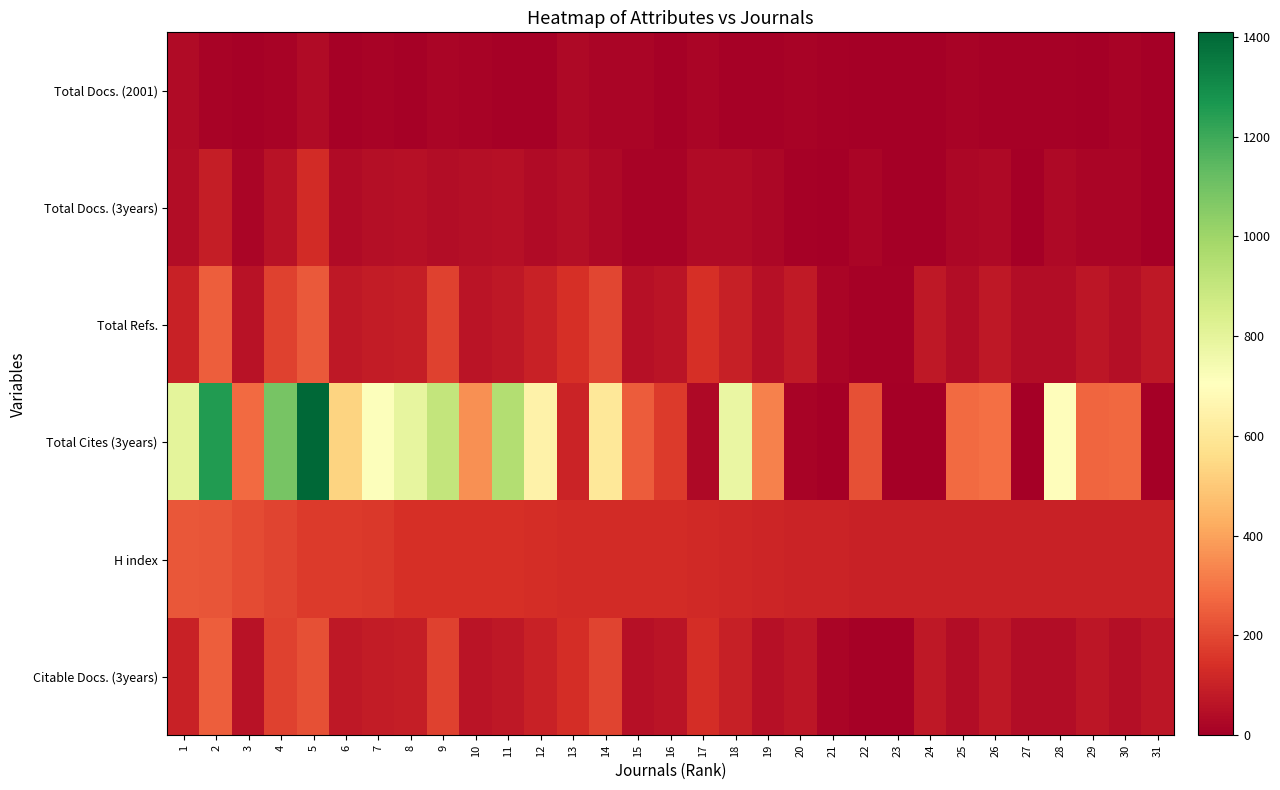

Reading left to right, list all the values displayed in this chart.

Total Docs. (2001): 1=36	2=15	3=11	4=16	5=37	6=10	7=14	8=6	9=20	10=15	11=10	12=11	13=30	14=17	15=18	16=11	17=20	18=8	19=9	20=15	21=9	22=3	23=3	24=4	25=15	26=11	27=10	28=10	29=5	30=16	31=5
Total Docs. (3years): 1=44	2=93	3=20	4=58	5=130	6=37	7=49	8=53	9=44	10=46	11=54	12=35	13=48	14=30	15=16	16=15	17=36	18=38	19=23	20=9	21=0	22=18	23=0	24=0	25=27	26=29	27=0	28=28	29=19	30=18	31=0
Total Refs.: 1=101	2=249	3=60	4=187	5=239	6=75	7=85	8=91	9=186	10=63	11=77	12=100	13=138	14=193	15=50	16=62	17=141	18=94	19=55	20=78	21=20	22=7	23=6	24=72	25=39	26=77	27=41	28=44	29=70	30=48	31=74
Total Cites (3years): 1=802	2=1250	3=280	4=1086	5=1409	6=532	7=712	8=792	9=906	10=361	11=949	12=644	13=107	14=601	15=244	16=170	17=30	18=779	19=330	20=13	21=0	22=215	23=0	24=0	25=278	26=288	27=0	28=697	29=267	30=274	31=0
H index: 1=235	2=226	3=207	4=189	5=170	6=167	7=161	8=141	9=141	10=140	11=139	12=135	13=131	14=130	15=130	16=128	17=123	18=120	19=111	20=108	21=105	22=103	23=103	24=100	25=100	26=100	27=100	28=100	29=100	30=100	31=100
Citable Docs. (3years): 1=101	2=249	3=60	4=187	5=220	6=75	7=85	8=91	9=186	10=63	11=77	12=100	13=134	14=192	15=50	16=62	17=137	18=94	19=55	20=70	21=20	22=7	23=6	24=72	25=39	26=77	27=41	28=44	29=70	30=48	31=69